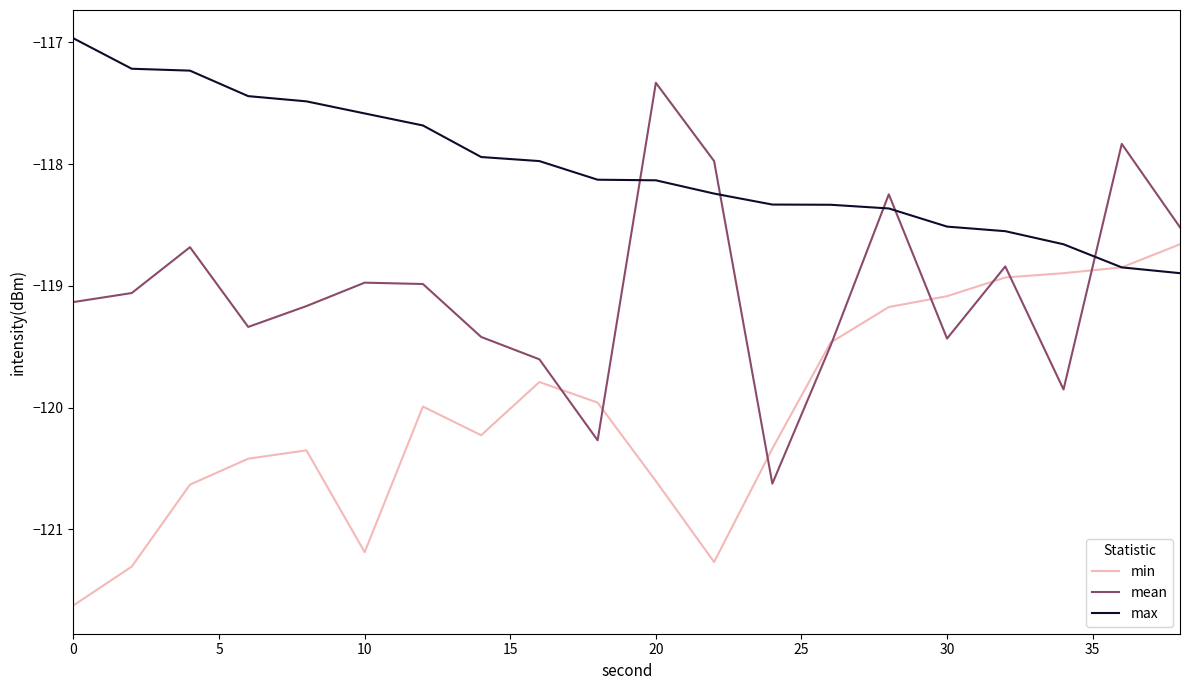

List the series in order of their overall mean, highest first.

max, mean, min